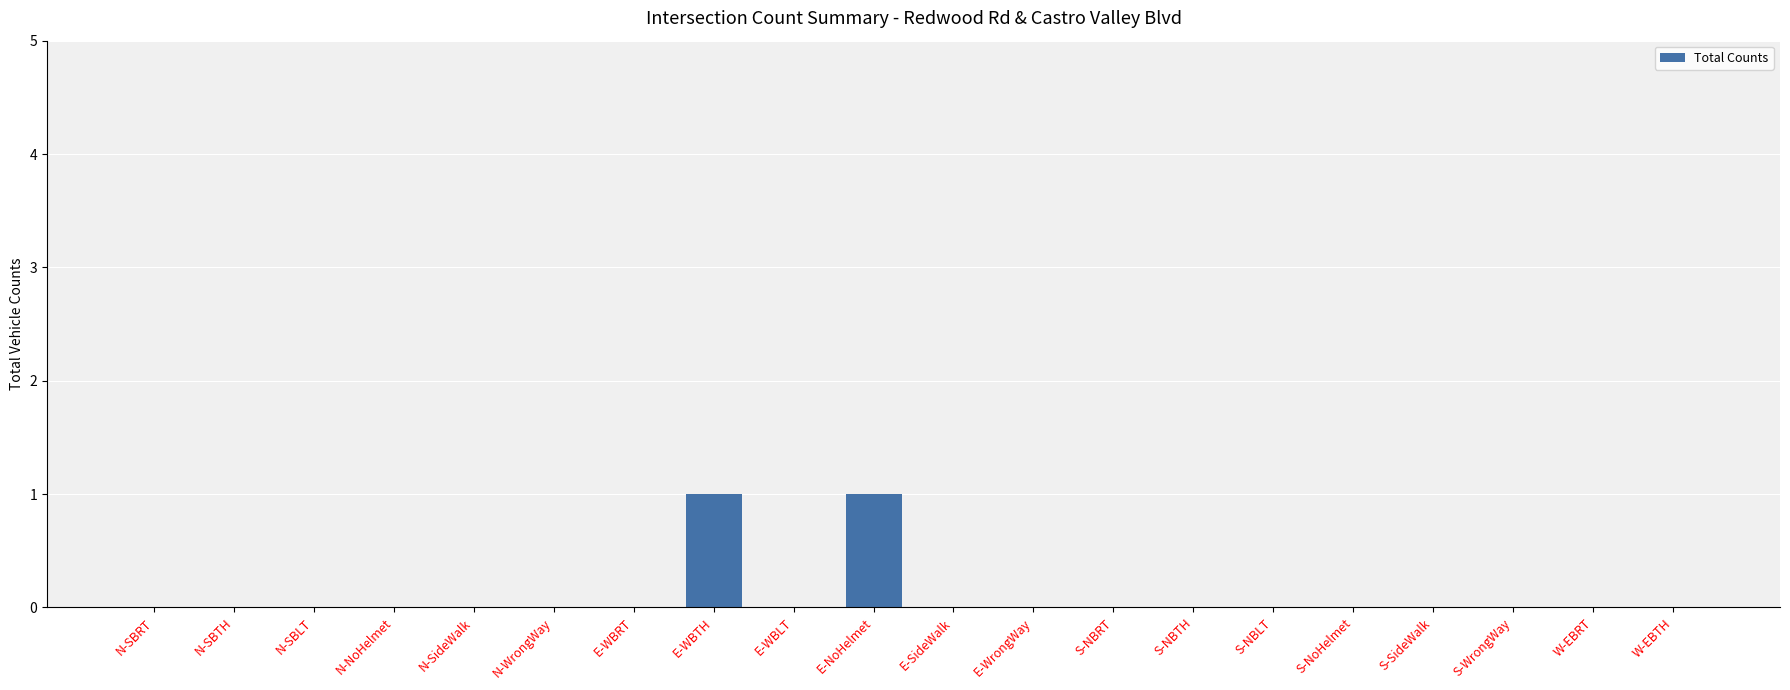

What is the sum of all values?

2